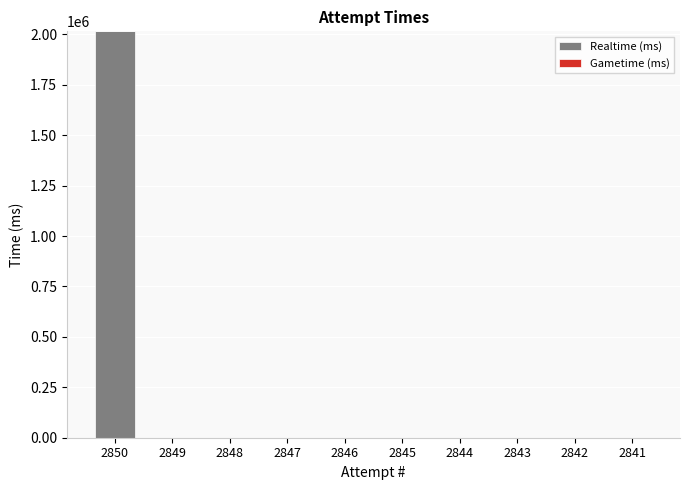

Reading left to right, what are all the values shown in this chart?

2850=2014905	2849=0	2848=0	2847=0	2846=0	2845=0	2844=0	2843=0	2842=0	2841=0